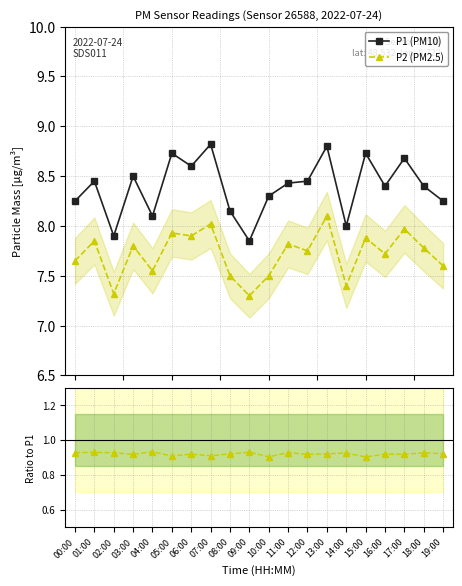

True or false: P2/P1 and P2 (PM2.5) intersect in this chart.

False